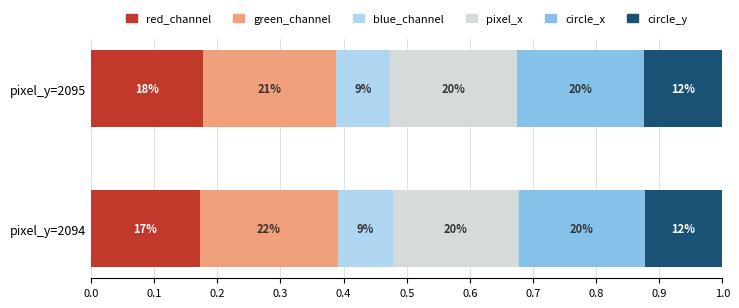

What are all the series names shown in the legend?

red_channel, green_channel, blue_channel, pixel_x, circle_x, circle_y